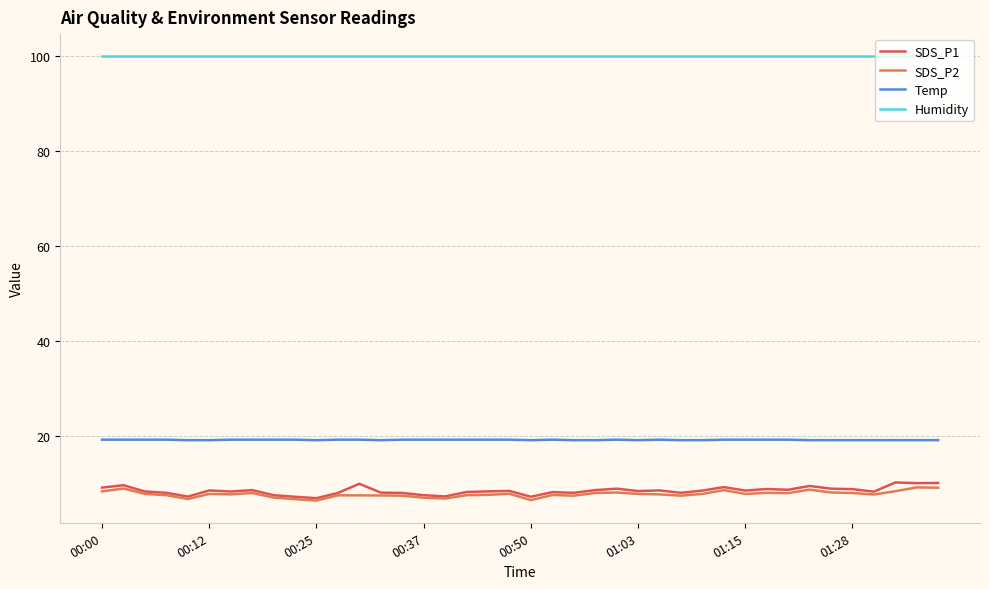

At how many categories does at least one series exceed 53?

40